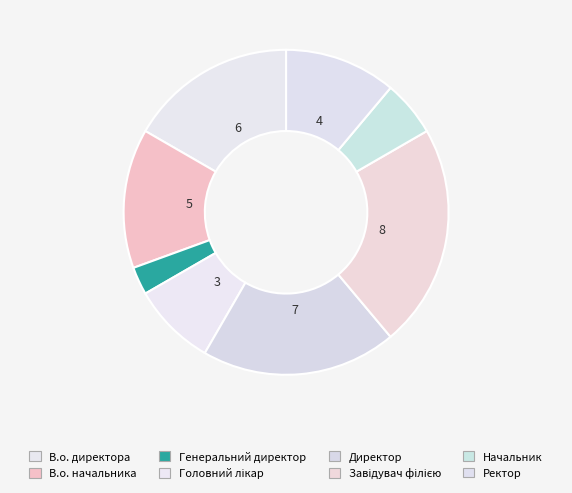

Rank the categories by value from highest to lowest.

Завідувач філією, Директор, В.о. директора, В.о. начальника, Ректор, Головний лікар, Начальник, Генеральний директор